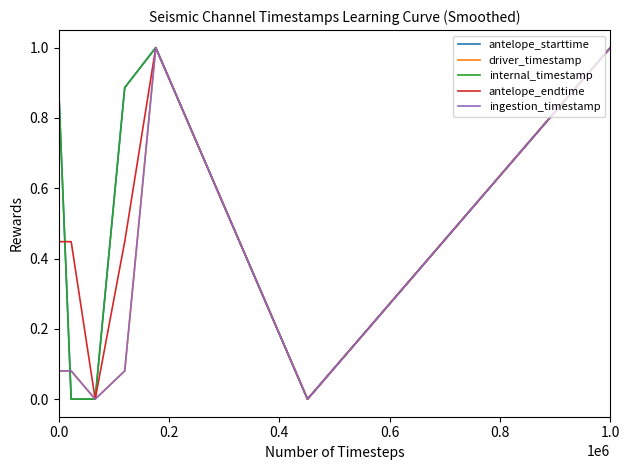

Does the chart have visible grid lines?

No